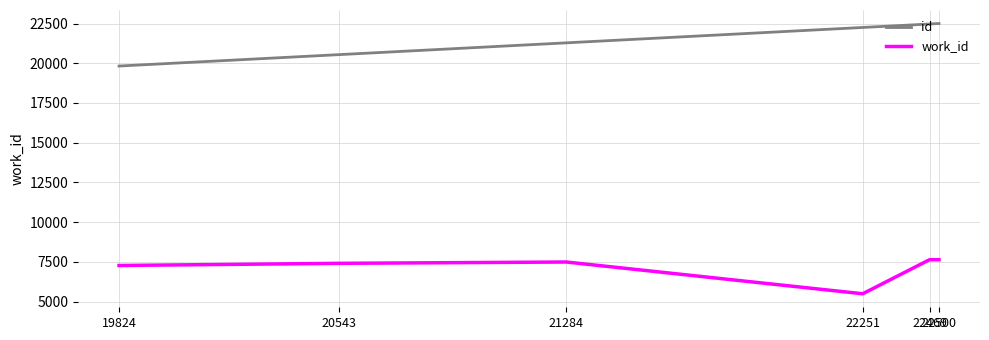

List the series in order of their overall mean, lowest first.

work_id, id